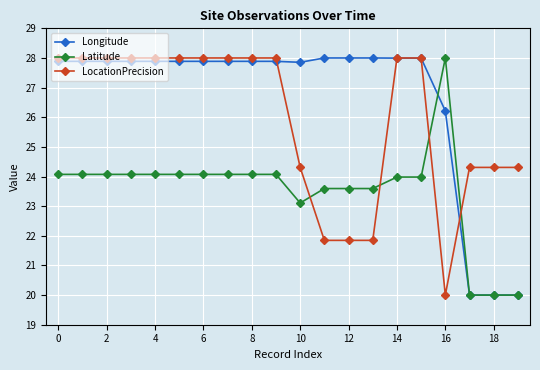

At how many categories does at least one series exceed 23?

20